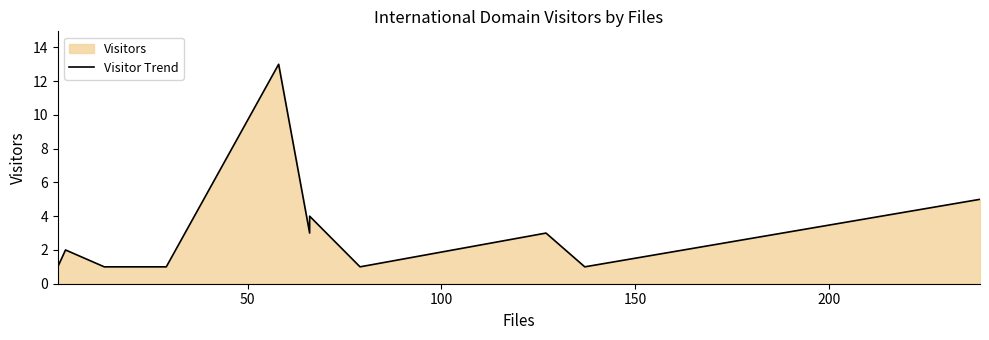

Does the chart display data point markers on the line(s)?

No